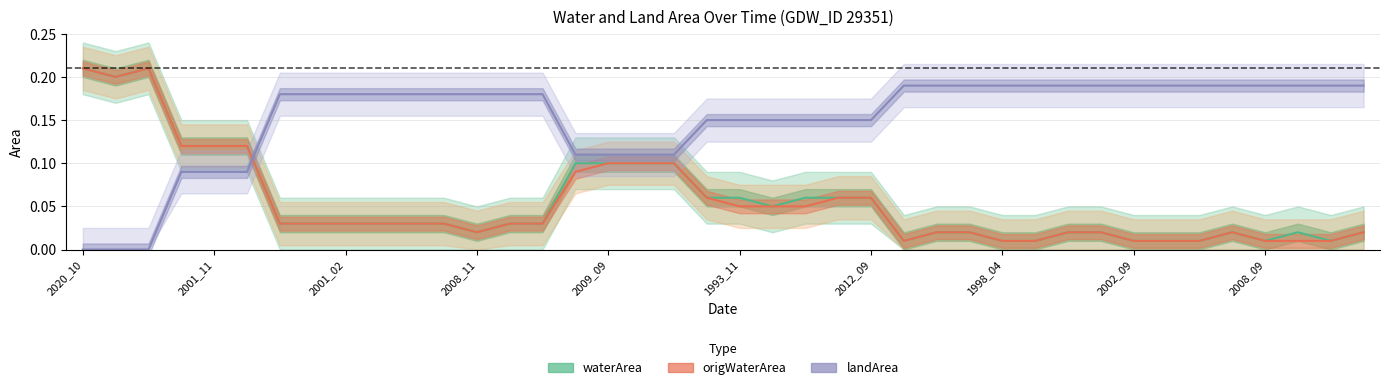

At how many categories does at least one series exceed 0?

40